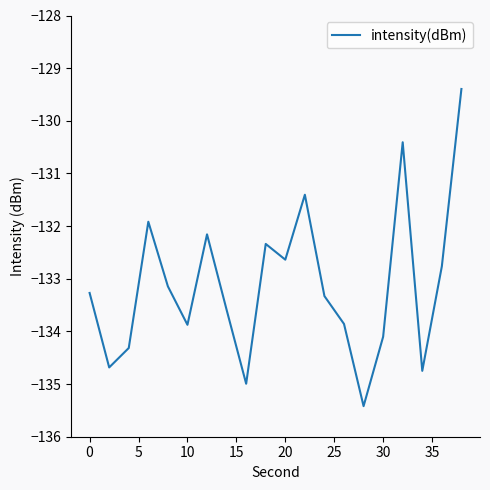

What is the difference between the maximum and second lowest values?

5.6